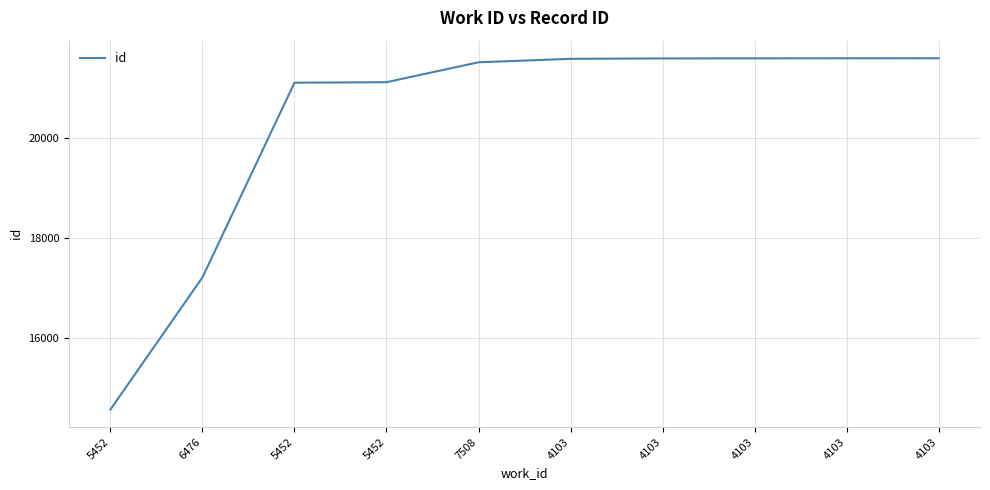

What is the greatest value displayed?

21595